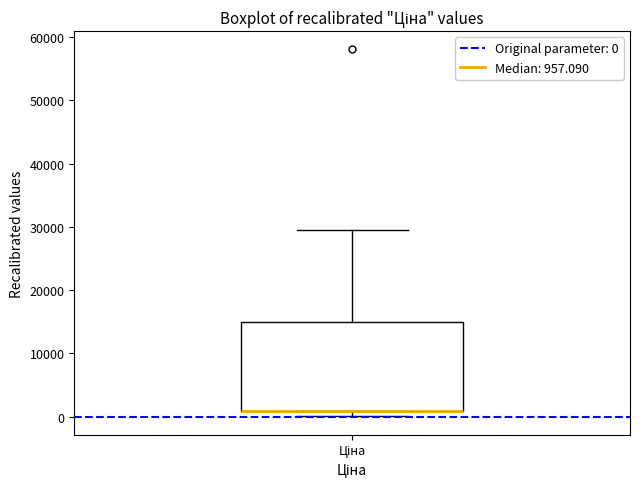

Transcribe this box plot: give where the median line is, the range the box spans, and where the two whiskers end, as read against the y-axis. The values are not printed on the chart, so give them approximately, as read against the axis.

median 1000 (drawn on the box's lower edge), box 1000 to 15000, whiskers 0 to 30000